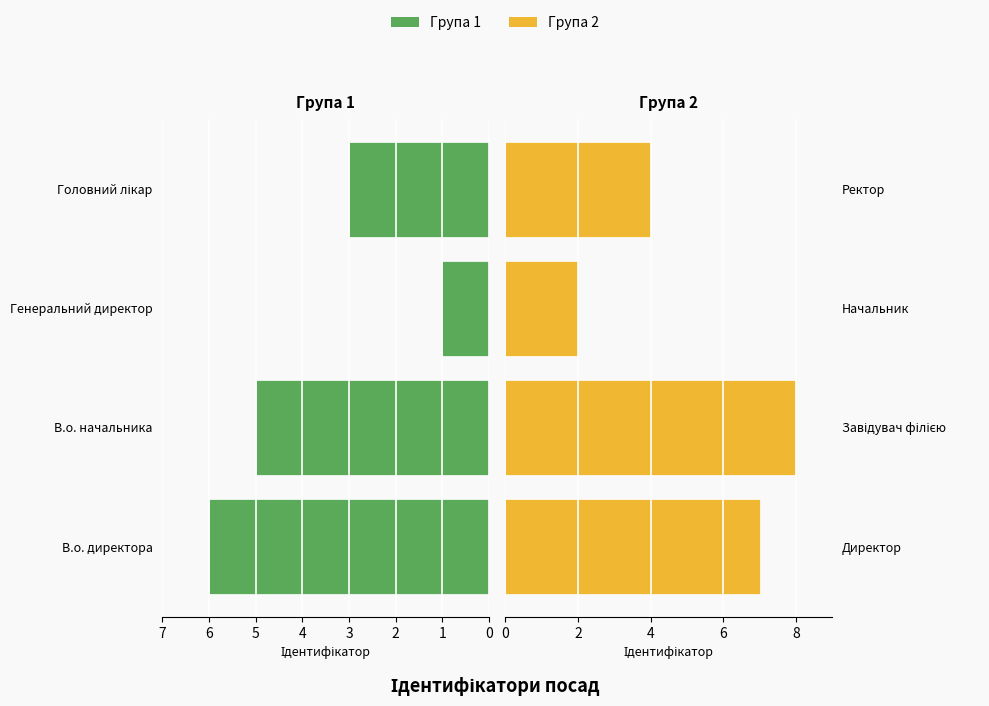

Is it true that Ідентифікатор (праві) equals 13 at Завідувач філією?

False